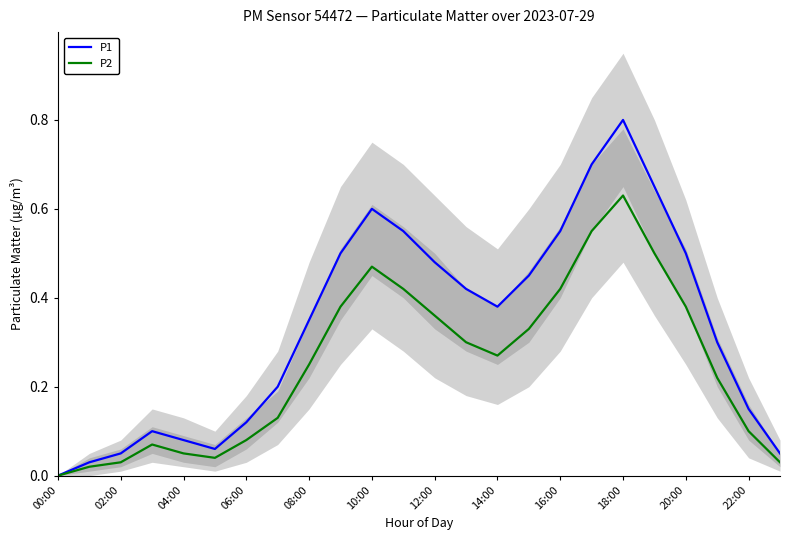

What is the difference between the highest and lowest values at 19?

0.2